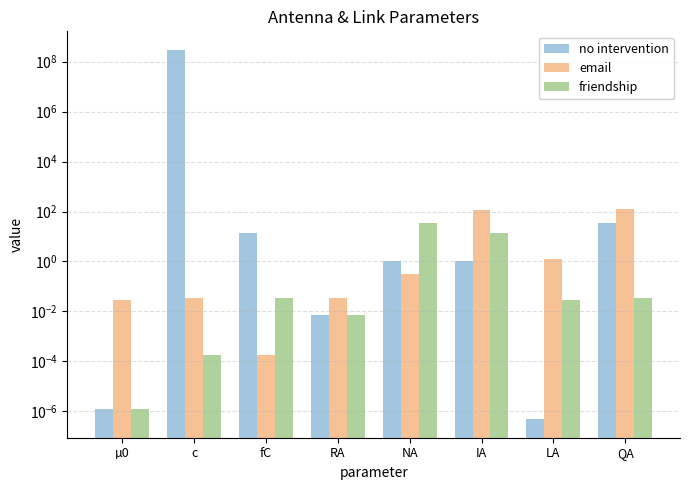

Reading left to right, extract all data points from this chart.

no intervention: µ0=0.0	c=299800000.0	fC=13.6	RA=0.0	NA=1.0	IA=1.0	LA=0.0	QA=35.0
email: µ0=0.0	c=0.0	fC=0.0	RA=0.0	NA=0.3	IA=110.3	LA=1.2	QA=121.8
friendship: µ0=0.0	c=0.0	fC=0.0	RA=0.0	NA=35.0	IA=13.6	LA=0.0	QA=0.0